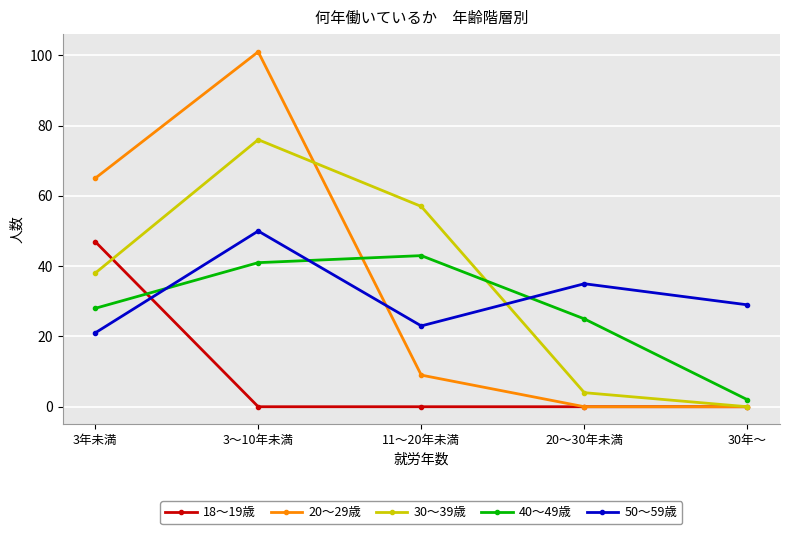

The 30～39歳 series shows 40 at 3～10年未満. True or false?

False